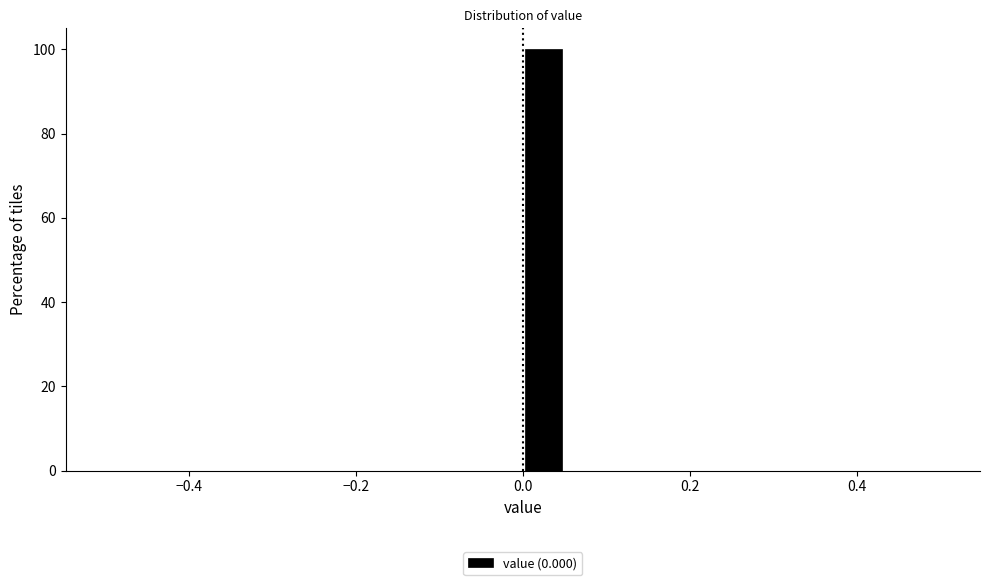

Read against the x-axis, roughly where is the centre of the tallest bar?

0.02